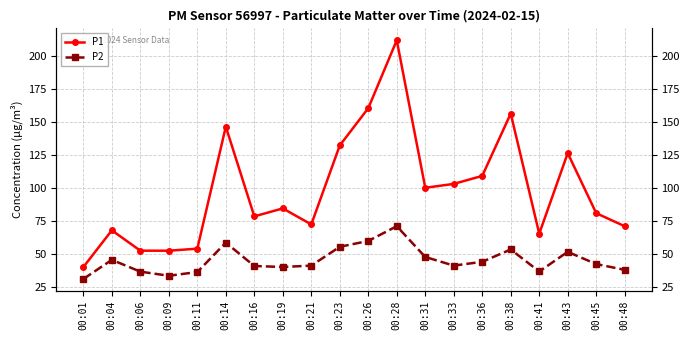

True or false: P1 and P2 cross at least once.

False